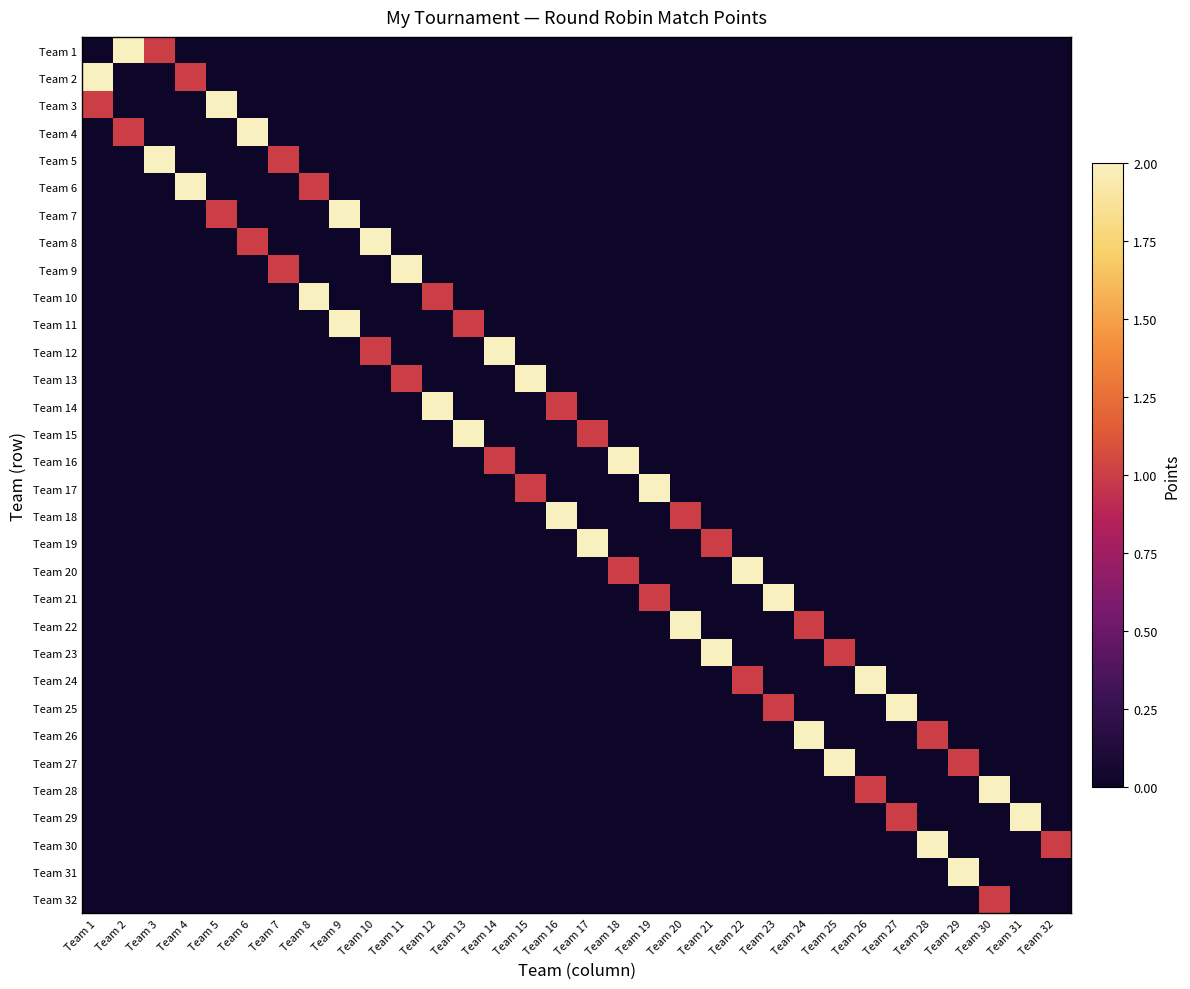

Reading left to right, list all the values displayed in this chart.

Team 1: Team 1=0	Team 2=2	Team 3=1	Team 4=0	Team 5=0	Team 6=0	Team 7=0	Team 8=0	Team 9=0	Team 10=0	Team 11=0	Team 12=0	Team 13=0	Team 14=0	Team 15=0	Team 16=0	Team 17=0	Team 18=0	Team 19=0	Team 20=0	Team 21=0	Team 22=0	Team 23=0	Team 24=0	Team 25=0	Team 26=0	Team 27=0	Team 28=0	Team 29=0	Team 30=0	Team 31=0	Team 32=0
Team 2: Team 1=2	Team 2=0	Team 3=0	Team 4=1	Team 5=0	Team 6=0	Team 7=0	Team 8=0	Team 9=0	Team 10=0	Team 11=0	Team 12=0	Team 13=0	Team 14=0	Team 15=0	Team 16=0	Team 17=0	Team 18=0	Team 19=0	Team 20=0	Team 21=0	Team 22=0	Team 23=0	Team 24=0	Team 25=0	Team 26=0	Team 27=0	Team 28=0	Team 29=0	Team 30=0	Team 31=0	Team 32=0
Team 3: Team 1=1	Team 2=0	Team 3=0	Team 4=0	Team 5=2	Team 6=0	Team 7=0	Team 8=0	Team 9=0	Team 10=0	Team 11=0	Team 12=0	Team 13=0	Team 14=0	Team 15=0	Team 16=0	Team 17=0	Team 18=0	Team 19=0	Team 20=0	Team 21=0	Team 22=0	Team 23=0	Team 24=0	Team 25=0	Team 26=0	Team 27=0	Team 28=0	Team 29=0	Team 30=0	Team 31=0	Team 32=0
Team 4: Team 1=0	Team 2=1	Team 3=0	Team 4=0	Team 5=0	Team 6=2	Team 7=0	Team 8=0	Team 9=0	Team 10=0	Team 11=0	Team 12=0	Team 13=0	Team 14=0	Team 15=0	Team 16=0	Team 17=0	Team 18=0	Team 19=0	Team 20=0	Team 21=0	Team 22=0	Team 23=0	Team 24=0	Team 25=0	Team 26=0	Team 27=0	Team 28=0	Team 29=0	Team 30=0	Team 31=0	Team 32=0
Team 5: Team 1=0	Team 2=0	Team 3=2	Team 4=0	Team 5=0	Team 6=0	Team 7=1	Team 8=0	Team 9=0	Team 10=0	Team 11=0	Team 12=0	Team 13=0	Team 14=0	Team 15=0	Team 16=0	Team 17=0	Team 18=0	Team 19=0	Team 20=0	Team 21=0	Team 22=0	Team 23=0	Team 24=0	Team 25=0	Team 26=0	Team 27=0	Team 28=0	Team 29=0	Team 30=0	Team 31=0	Team 32=0
Team 6: Team 1=0	Team 2=0	Team 3=0	Team 4=2	Team 5=0	Team 6=0	Team 7=0	Team 8=1	Team 9=0	Team 10=0	Team 11=0	Team 12=0	Team 13=0	Team 14=0	Team 15=0	Team 16=0	Team 17=0	Team 18=0	Team 19=0	Team 20=0	Team 21=0	Team 22=0	Team 23=0	Team 24=0	Team 25=0	Team 26=0	Team 27=0	Team 28=0	Team 29=0	Team 30=0	Team 31=0	Team 32=0
Team 7: Team 1=0	Team 2=0	Team 3=0	Team 4=0	Team 5=1	Team 6=0	Team 7=0	Team 8=0	Team 9=2	Team 10=0	Team 11=0	Team 12=0	Team 13=0	Team 14=0	Team 15=0	Team 16=0	Team 17=0	Team 18=0	Team 19=0	Team 20=0	Team 21=0	Team 22=0	Team 23=0	Team 24=0	Team 25=0	Team 26=0	Team 27=0	Team 28=0	Team 29=0	Team 30=0	Team 31=0	Team 32=0
Team 8: Team 1=0	Team 2=0	Team 3=0	Team 4=0	Team 5=0	Team 6=1	Team 7=0	Team 8=0	Team 9=0	Team 10=2	Team 11=0	Team 12=0	Team 13=0	Team 14=0	Team 15=0	Team 16=0	Team 17=0	Team 18=0	Team 19=0	Team 20=0	Team 21=0	Team 22=0	Team 23=0	Team 24=0	Team 25=0	Team 26=0	Team 27=0	Team 28=0	Team 29=0	Team 30=0	Team 31=0	Team 32=0
Team 9: Team 1=0	Team 2=0	Team 3=0	Team 4=0	Team 5=0	Team 6=0	Team 7=1	Team 8=0	Team 9=0	Team 10=0	Team 11=2	Team 12=0	Team 13=0	Team 14=0	Team 15=0	Team 16=0	Team 17=0	Team 18=0	Team 19=0	Team 20=0	Team 21=0	Team 22=0	Team 23=0	Team 24=0	Team 25=0	Team 26=0	Team 27=0	Team 28=0	Team 29=0	Team 30=0	Team 31=0	Team 32=0
Team 10: Team 1=0	Team 2=0	Team 3=0	Team 4=0	Team 5=0	Team 6=0	Team 7=0	Team 8=2	Team 9=0	Team 10=0	Team 11=0	Team 12=1	Team 13=0	Team 14=0	Team 15=0	Team 16=0	Team 17=0	Team 18=0	Team 19=0	Team 20=0	Team 21=0	Team 22=0	Team 23=0	Team 24=0	Team 25=0	Team 26=0	Team 27=0	Team 28=0	Team 29=0	Team 30=0	Team 31=0	Team 32=0
Team 11: Team 1=0	Team 2=0	Team 3=0	Team 4=0	Team 5=0	Team 6=0	Team 7=0	Team 8=0	Team 9=2	Team 10=0	Team 11=0	Team 12=0	Team 13=1	Team 14=0	Team 15=0	Team 16=0	Team 17=0	Team 18=0	Team 19=0	Team 20=0	Team 21=0	Team 22=0	Team 23=0	Team 24=0	Team 25=0	Team 26=0	Team 27=0	Team 28=0	Team 29=0	Team 30=0	Team 31=0	Team 32=0
Team 12: Team 1=0	Team 2=0	Team 3=0	Team 4=0	Team 5=0	Team 6=0	Team 7=0	Team 8=0	Team 9=0	Team 10=1	Team 11=0	Team 12=0	Team 13=0	Team 14=2	Team 15=0	Team 16=0	Team 17=0	Team 18=0	Team 19=0	Team 20=0	Team 21=0	Team 22=0	Team 23=0	Team 24=0	Team 25=0	Team 26=0	Team 27=0	Team 28=0	Team 29=0	Team 30=0	Team 31=0	Team 32=0
Team 13: Team 1=0	Team 2=0	Team 3=0	Team 4=0	Team 5=0	Team 6=0	Team 7=0	Team 8=0	Team 9=0	Team 10=0	Team 11=1	Team 12=0	Team 13=0	Team 14=0	Team 15=2	Team 16=0	Team 17=0	Team 18=0	Team 19=0	Team 20=0	Team 21=0	Team 22=0	Team 23=0	Team 24=0	Team 25=0	Team 26=0	Team 27=0	Team 28=0	Team 29=0	Team 30=0	Team 31=0	Team 32=0
Team 14: Team 1=0	Team 2=0	Team 3=0	Team 4=0	Team 5=0	Team 6=0	Team 7=0	Team 8=0	Team 9=0	Team 10=0	Team 11=0	Team 12=2	Team 13=0	Team 14=0	Team 15=0	Team 16=1	Team 17=0	Team 18=0	Team 19=0	Team 20=0	Team 21=0	Team 22=0	Team 23=0	Team 24=0	Team 25=0	Team 26=0	Team 27=0	Team 28=0	Team 29=0	Team 30=0	Team 31=0	Team 32=0
Team 15: Team 1=0	Team 2=0	Team 3=0	Team 4=0	Team 5=0	Team 6=0	Team 7=0	Team 8=0	Team 9=0	Team 10=0	Team 11=0	Team 12=0	Team 13=2	Team 14=0	Team 15=0	Team 16=0	Team 17=1	Team 18=0	Team 19=0	Team 20=0	Team 21=0	Team 22=0	Team 23=0	Team 24=0	Team 25=0	Team 26=0	Team 27=0	Team 28=0	Team 29=0	Team 30=0	Team 31=0	Team 32=0
Team 16: Team 1=0	Team 2=0	Team 3=0	Team 4=0	Team 5=0	Team 6=0	Team 7=0	Team 8=0	Team 9=0	Team 10=0	Team 11=0	Team 12=0	Team 13=0	Team 14=1	Team 15=0	Team 16=0	Team 17=0	Team 18=2	Team 19=0	Team 20=0	Team 21=0	Team 22=0	Team 23=0	Team 24=0	Team 25=0	Team 26=0	Team 27=0	Team 28=0	Team 29=0	Team 30=0	Team 31=0	Team 32=0
Team 17: Team 1=0	Team 2=0	Team 3=0	Team 4=0	Team 5=0	Team 6=0	Team 7=0	Team 8=0	Team 9=0	Team 10=0	Team 11=0	Team 12=0	Team 13=0	Team 14=0	Team 15=1	Team 16=0	Team 17=0	Team 18=0	Team 19=2	Team 20=0	Team 21=0	Team 22=0	Team 23=0	Team 24=0	Team 25=0	Team 26=0	Team 27=0	Team 28=0	Team 29=0	Team 30=0	Team 31=0	Team 32=0
Team 18: Team 1=0	Team 2=0	Team 3=0	Team 4=0	Team 5=0	Team 6=0	Team 7=0	Team 8=0	Team 9=0	Team 10=0	Team 11=0	Team 12=0	Team 13=0	Team 14=0	Team 15=0	Team 16=2	Team 17=0	Team 18=0	Team 19=0	Team 20=1	Team 21=0	Team 22=0	Team 23=0	Team 24=0	Team 25=0	Team 26=0	Team 27=0	Team 28=0	Team 29=0	Team 30=0	Team 31=0	Team 32=0
Team 19: Team 1=0	Team 2=0	Team 3=0	Team 4=0	Team 5=0	Team 6=0	Team 7=0	Team 8=0	Team 9=0	Team 10=0	Team 11=0	Team 12=0	Team 13=0	Team 14=0	Team 15=0	Team 16=0	Team 17=2	Team 18=0	Team 19=0	Team 20=0	Team 21=1	Team 22=0	Team 23=0	Team 24=0	Team 25=0	Team 26=0	Team 27=0	Team 28=0	Team 29=0	Team 30=0	Team 31=0	Team 32=0
Team 20: Team 1=0	Team 2=0	Team 3=0	Team 4=0	Team 5=0	Team 6=0	Team 7=0	Team 8=0	Team 9=0	Team 10=0	Team 11=0	Team 12=0	Team 13=0	Team 14=0	Team 15=0	Team 16=0	Team 17=0	Team 18=1	Team 19=0	Team 20=0	Team 21=0	Team 22=2	Team 23=0	Team 24=0	Team 25=0	Team 26=0	Team 27=0	Team 28=0	Team 29=0	Team 30=0	Team 31=0	Team 32=0
Team 21: Team 1=0	Team 2=0	Team 3=0	Team 4=0	Team 5=0	Team 6=0	Team 7=0	Team 8=0	Team 9=0	Team 10=0	Team 11=0	Team 12=0	Team 13=0	Team 14=0	Team 15=0	Team 16=0	Team 17=0	Team 18=0	Team 19=1	Team 20=0	Team 21=0	Team 22=0	Team 23=2	Team 24=0	Team 25=0	Team 26=0	Team 27=0	Team 28=0	Team 29=0	Team 30=0	Team 31=0	Team 32=0
Team 22: Team 1=0	Team 2=0	Team 3=0	Team 4=0	Team 5=0	Team 6=0	Team 7=0	Team 8=0	Team 9=0	Team 10=0	Team 11=0	Team 12=0	Team 13=0	Team 14=0	Team 15=0	Team 16=0	Team 17=0	Team 18=0	Team 19=0	Team 20=2	Team 21=0	Team 22=0	Team 23=0	Team 24=1	Team 25=0	Team 26=0	Team 27=0	Team 28=0	Team 29=0	Team 30=0	Team 31=0	Team 32=0
Team 23: Team 1=0	Team 2=0	Team 3=0	Team 4=0	Team 5=0	Team 6=0	Team 7=0	Team 8=0	Team 9=0	Team 10=0	Team 11=0	Team 12=0	Team 13=0	Team 14=0	Team 15=0	Team 16=0	Team 17=0	Team 18=0	Team 19=0	Team 20=0	Team 21=2	Team 22=0	Team 23=0	Team 24=0	Team 25=1	Team 26=0	Team 27=0	Team 28=0	Team 29=0	Team 30=0	Team 31=0	Team 32=0
Team 24: Team 1=0	Team 2=0	Team 3=0	Team 4=0	Team 5=0	Team 6=0	Team 7=0	Team 8=0	Team 9=0	Team 10=0	Team 11=0	Team 12=0	Team 13=0	Team 14=0	Team 15=0	Team 16=0	Team 17=0	Team 18=0	Team 19=0	Team 20=0	Team 21=0	Team 22=1	Team 23=0	Team 24=0	Team 25=0	Team 26=2	Team 27=0	Team 28=0	Team 29=0	Team 30=0	Team 31=0	Team 32=0
Team 25: Team 1=0	Team 2=0	Team 3=0	Team 4=0	Team 5=0	Team 6=0	Team 7=0	Team 8=0	Team 9=0	Team 10=0	Team 11=0	Team 12=0	Team 13=0	Team 14=0	Team 15=0	Team 16=0	Team 17=0	Team 18=0	Team 19=0	Team 20=0	Team 21=0	Team 22=0	Team 23=1	Team 24=0	Team 25=0	Team 26=0	Team 27=2	Team 28=0	Team 29=0	Team 30=0	Team 31=0	Team 32=0
Team 26: Team 1=0	Team 2=0	Team 3=0	Team 4=0	Team 5=0	Team 6=0	Team 7=0	Team 8=0	Team 9=0	Team 10=0	Team 11=0	Team 12=0	Team 13=0	Team 14=0	Team 15=0	Team 16=0	Team 17=0	Team 18=0	Team 19=0	Team 20=0	Team 21=0	Team 22=0	Team 23=0	Team 24=2	Team 25=0	Team 26=0	Team 27=0	Team 28=1	Team 29=0	Team 30=0	Team 31=0	Team 32=0
Team 27: Team 1=0	Team 2=0	Team 3=0	Team 4=0	Team 5=0	Team 6=0	Team 7=0	Team 8=0	Team 9=0	Team 10=0	Team 11=0	Team 12=0	Team 13=0	Team 14=0	Team 15=0	Team 16=0	Team 17=0	Team 18=0	Team 19=0	Team 20=0	Team 21=0	Team 22=0	Team 23=0	Team 24=0	Team 25=2	Team 26=0	Team 27=0	Team 28=0	Team 29=1	Team 30=0	Team 31=0	Team 32=0
Team 28: Team 1=0	Team 2=0	Team 3=0	Team 4=0	Team 5=0	Team 6=0	Team 7=0	Team 8=0	Team 9=0	Team 10=0	Team 11=0	Team 12=0	Team 13=0	Team 14=0	Team 15=0	Team 16=0	Team 17=0	Team 18=0	Team 19=0	Team 20=0	Team 21=0	Team 22=0	Team 23=0	Team 24=0	Team 25=0	Team 26=1	Team 27=0	Team 28=0	Team 29=0	Team 30=2	Team 31=0	Team 32=0
Team 29: Team 1=0	Team 2=0	Team 3=0	Team 4=0	Team 5=0	Team 6=0	Team 7=0	Team 8=0	Team 9=0	Team 10=0	Team 11=0	Team 12=0	Team 13=0	Team 14=0	Team 15=0	Team 16=0	Team 17=0	Team 18=0	Team 19=0	Team 20=0	Team 21=0	Team 22=0	Team 23=0	Team 24=0	Team 25=0	Team 26=0	Team 27=1	Team 28=0	Team 29=0	Team 30=0	Team 31=2	Team 32=0
Team 30: Team 1=0	Team 2=0	Team 3=0	Team 4=0	Team 5=0	Team 6=0	Team 7=0	Team 8=0	Team 9=0	Team 10=0	Team 11=0	Team 12=0	Team 13=0	Team 14=0	Team 15=0	Team 16=0	Team 17=0	Team 18=0	Team 19=0	Team 20=0	Team 21=0	Team 22=0	Team 23=0	Team 24=0	Team 25=0	Team 26=0	Team 27=0	Team 28=2	Team 29=0	Team 30=0	Team 31=0	Team 32=1
Team 31: Team 1=0	Team 2=0	Team 3=0	Team 4=0	Team 5=0	Team 6=0	Team 7=0	Team 8=0	Team 9=0	Team 10=0	Team 11=0	Team 12=0	Team 13=0	Team 14=0	Team 15=0	Team 16=0	Team 17=0	Team 18=0	Team 19=0	Team 20=0	Team 21=0	Team 22=0	Team 23=0	Team 24=0	Team 25=0	Team 26=0	Team 27=0	Team 28=0	Team 29=2	Team 30=0	Team 31=0	Team 32=0
Team 32: Team 1=0	Team 2=0	Team 3=0	Team 4=0	Team 5=0	Team 6=0	Team 7=0	Team 8=0	Team 9=0	Team 10=0	Team 11=0	Team 12=0	Team 13=0	Team 14=0	Team 15=0	Team 16=0	Team 17=0	Team 18=0	Team 19=0	Team 20=0	Team 21=0	Team 22=0	Team 23=0	Team 24=0	Team 25=0	Team 26=0	Team 27=0	Team 28=0	Team 29=0	Team 30=1	Team 31=0	Team 32=0